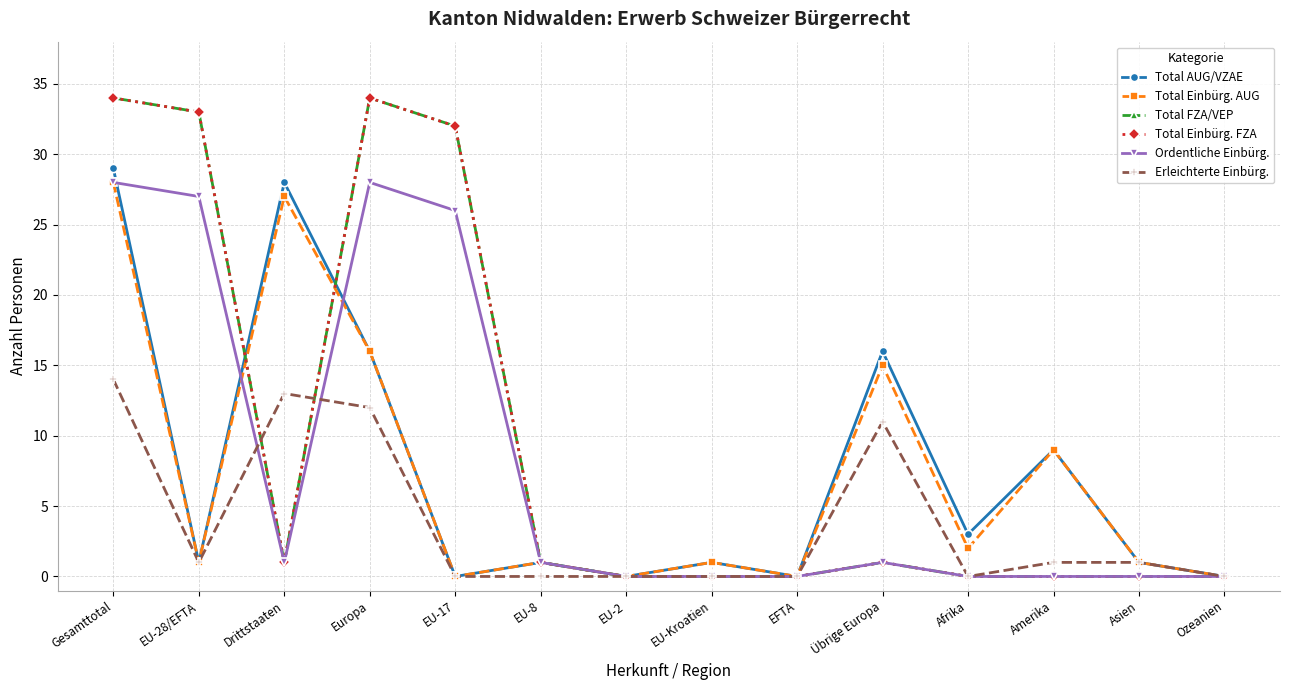

Is this an area chart (filled region under the line)?

No